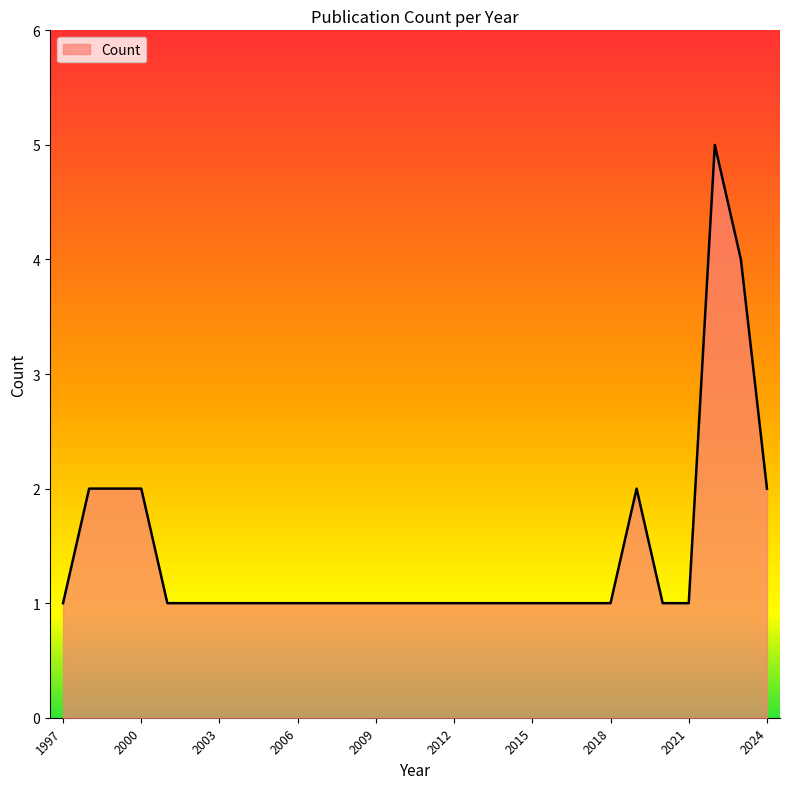

Reading right to left, list all the values displayed in this chart.

2	4	5	1	1	2	1	1	1	1	1	1	1	1	1	1	1	1	1	1	1	1	1	1	2	2	2	1